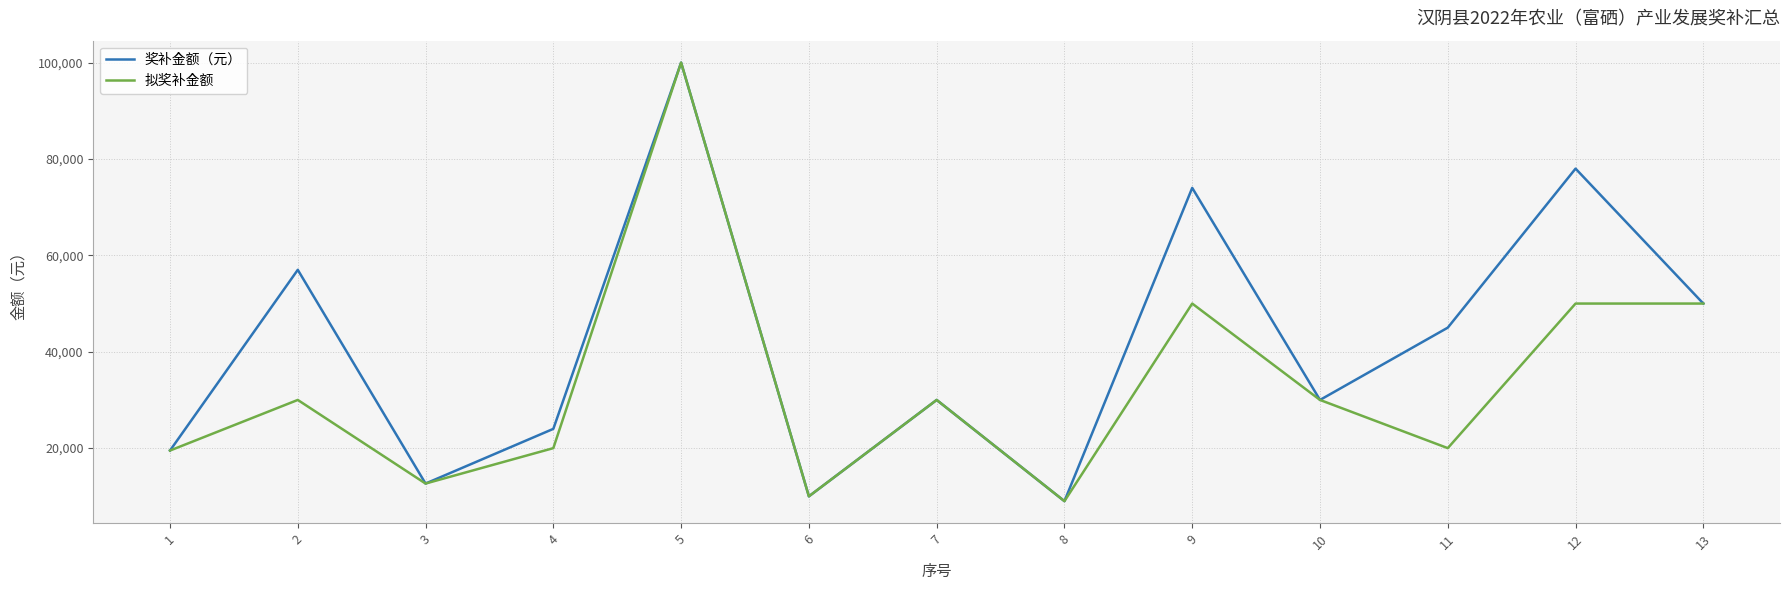

Does the chart have visible grid lines?

Yes